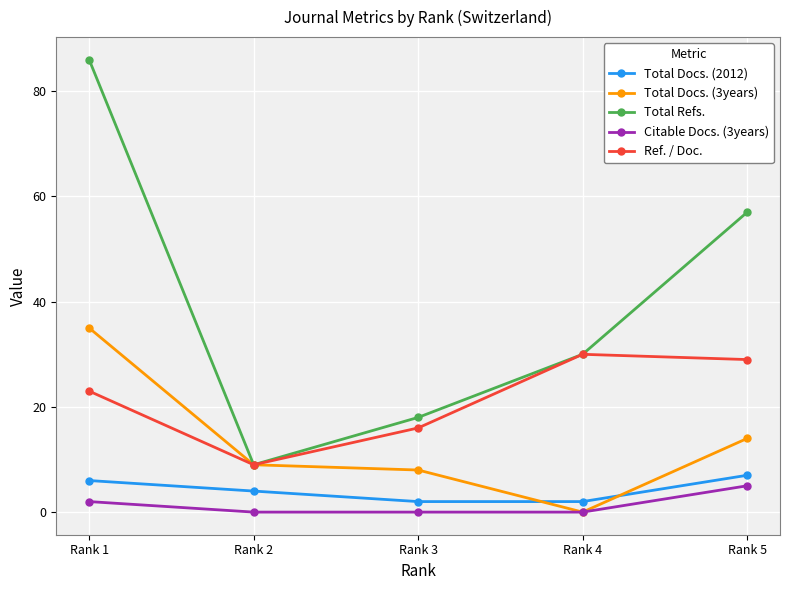

How many categories are shown in the chart?

5